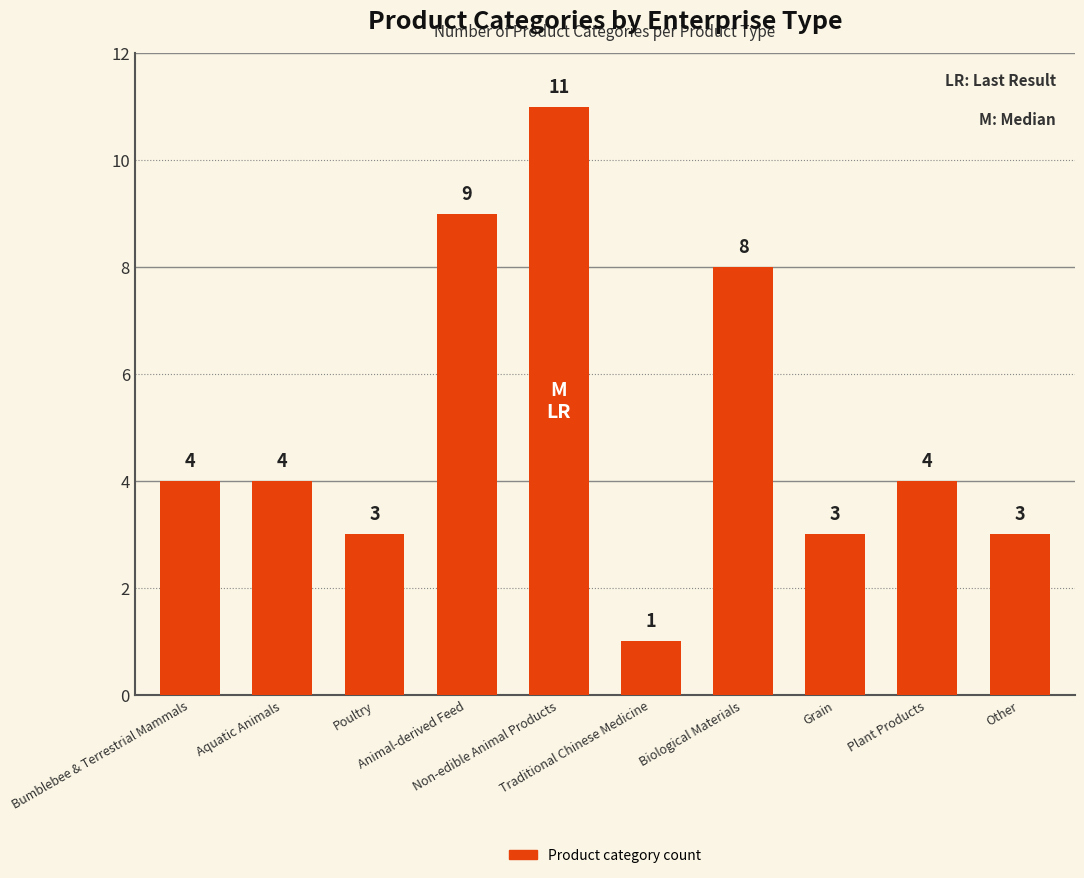

How many data points does each series have?

10